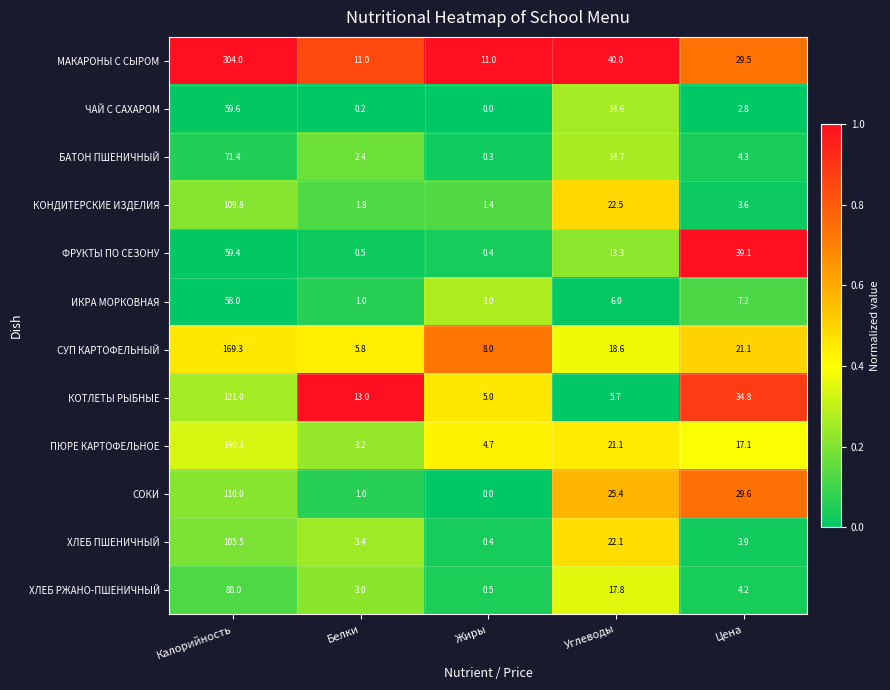

What is the spread (max minus min) of values at Углеводы?

34.3